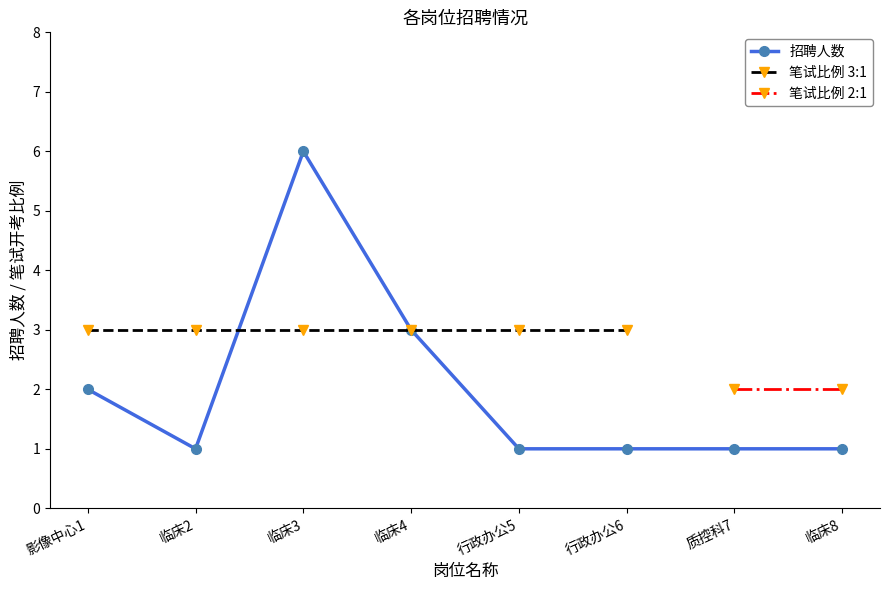

What is the difference between the second highest and second lowest values?

2